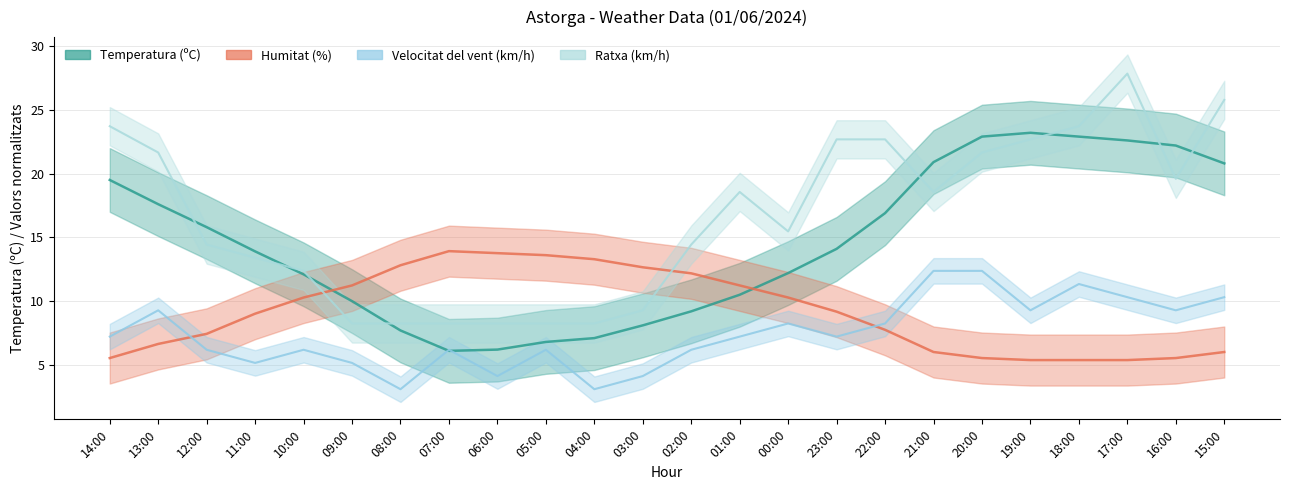

At which label does Humitat (%) reach its peak?

07:00